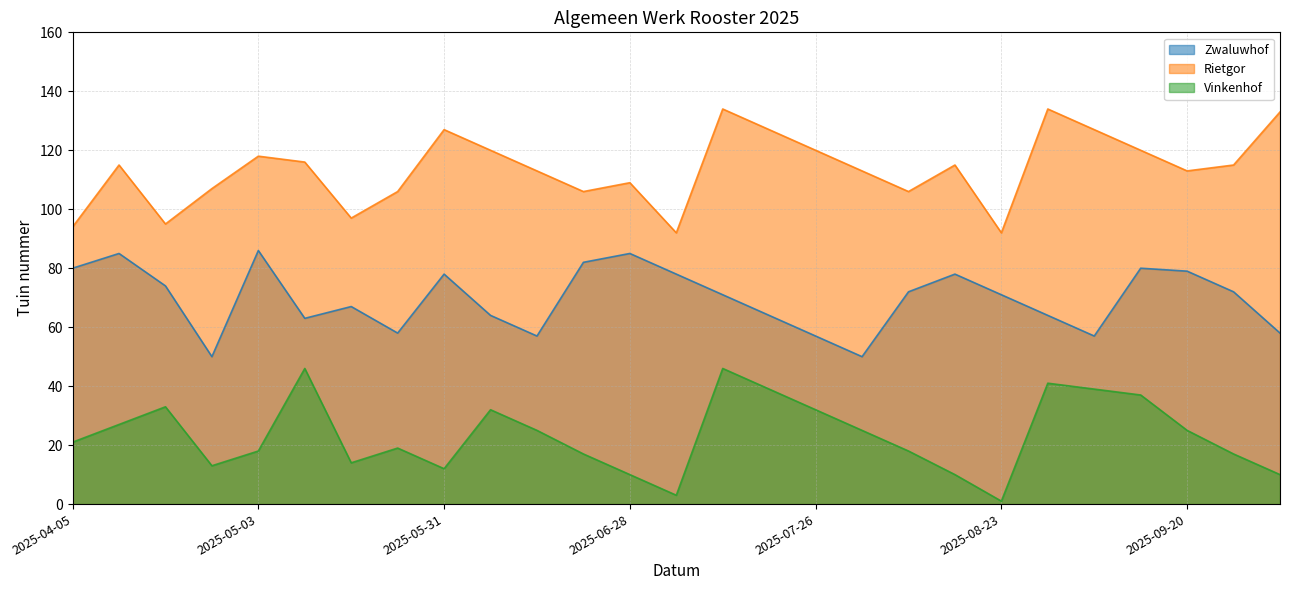

How many series are shown in this chart?

3